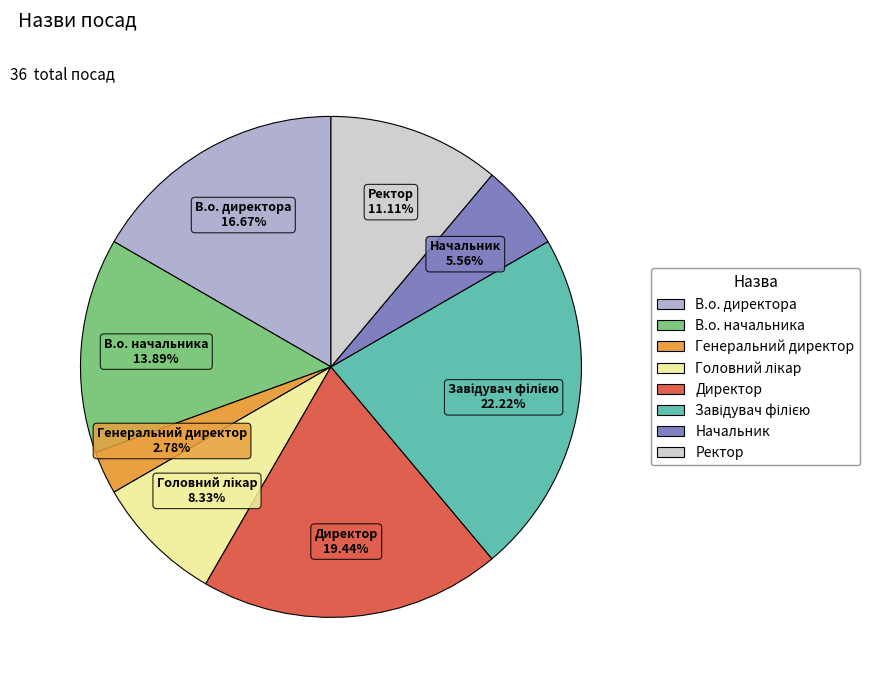

Which category has the smallest portion of the pie?

Генеральний директор